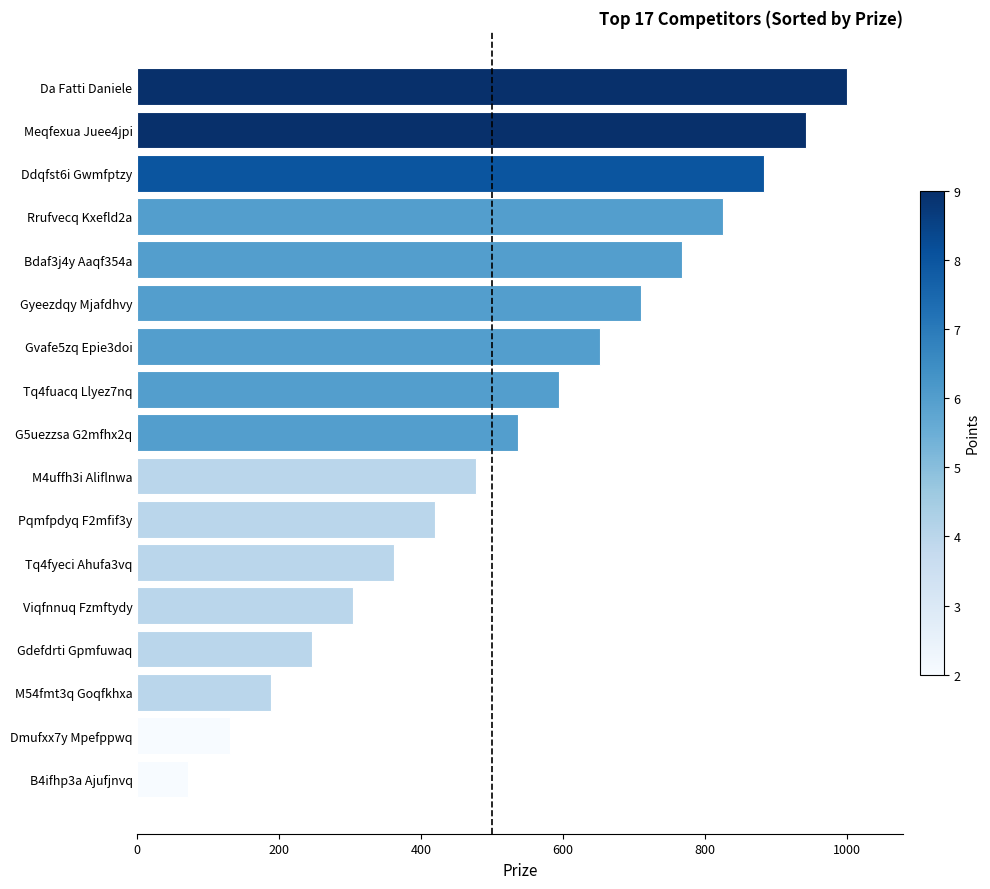

What is the average value?

536